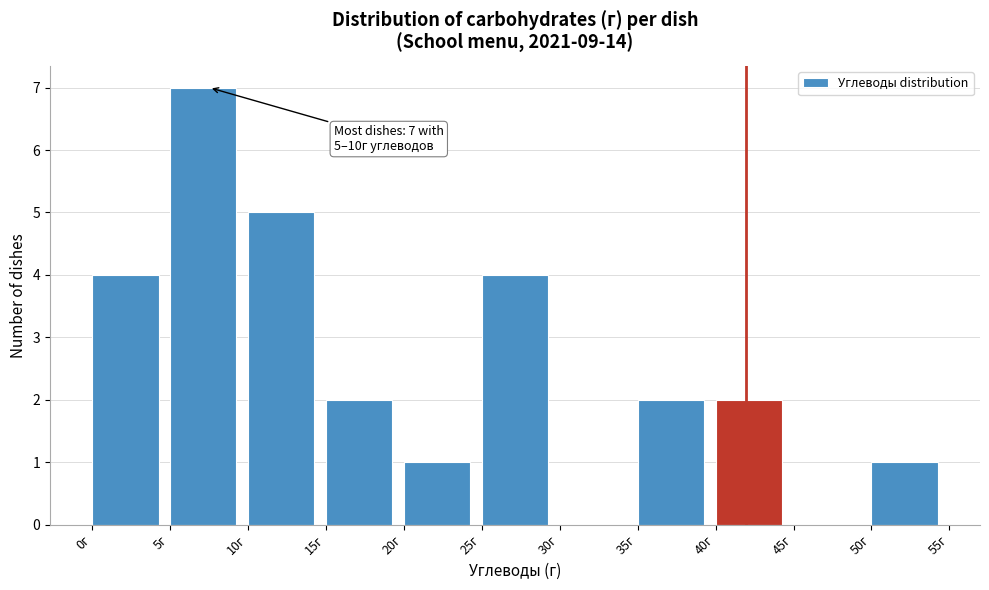

Over which range of the x-axis is the bar tallest?

5 to 10